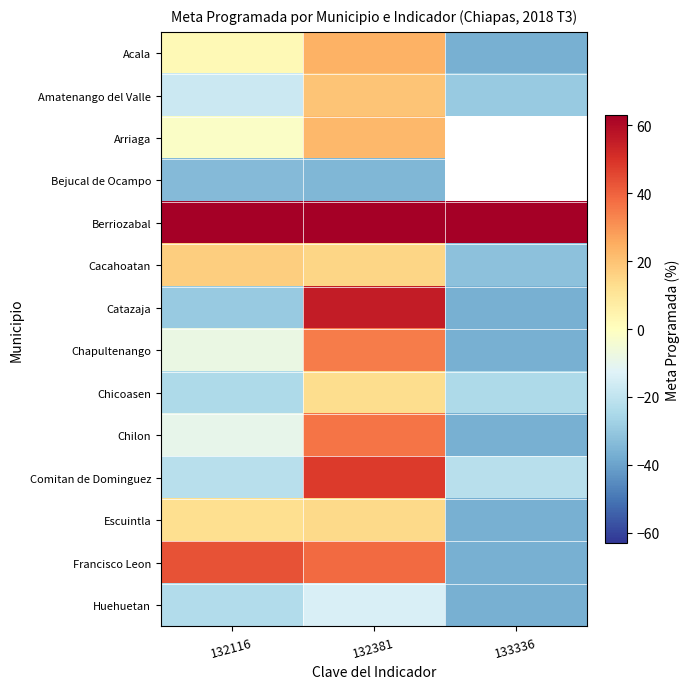

The value of Amatenango del Valle at 132116 is -23.8. True or false?

False